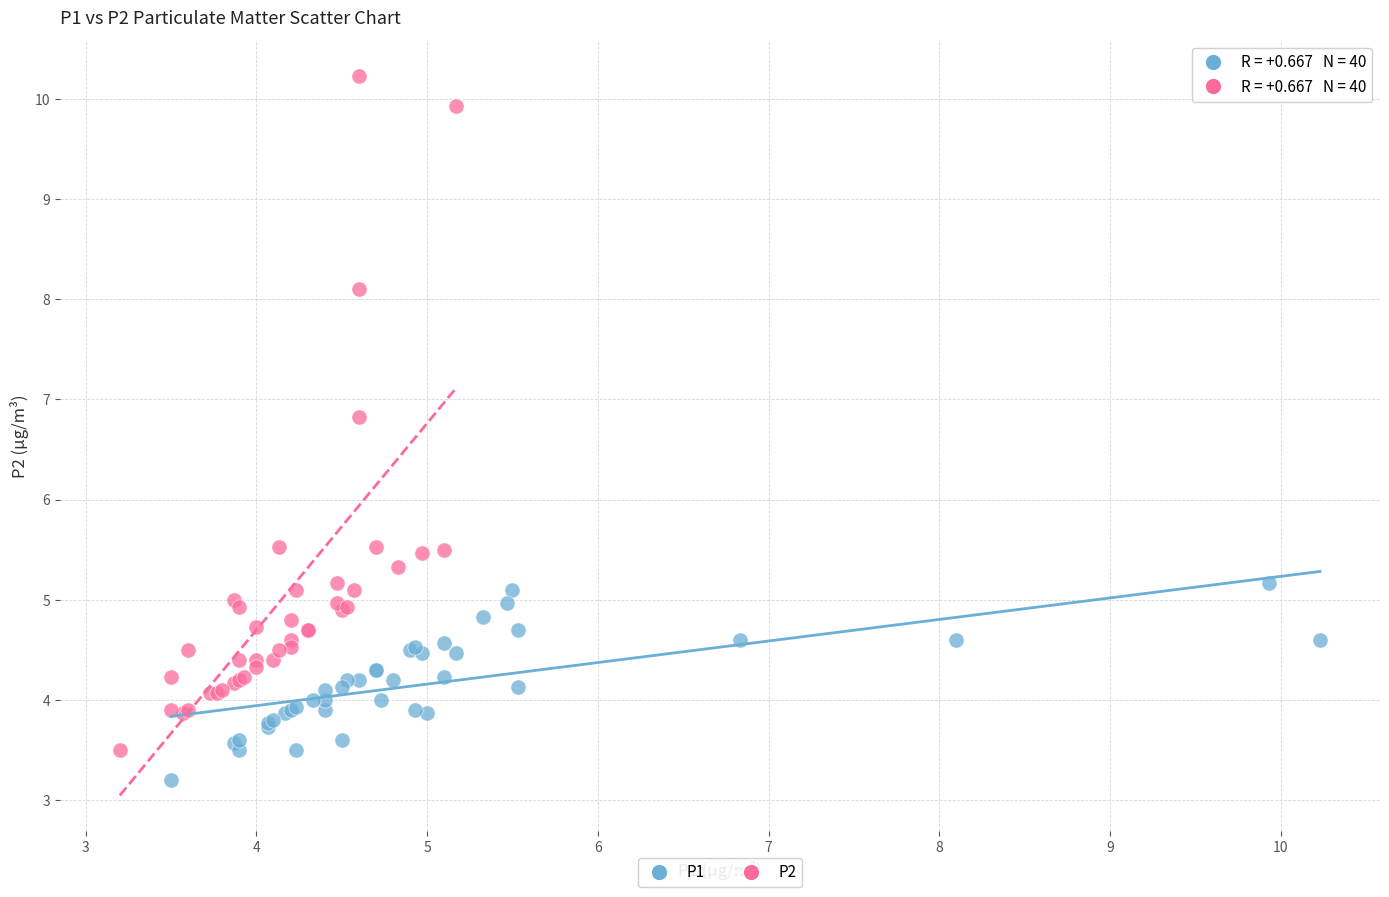

Which series has the widest spread of Y values?

P2